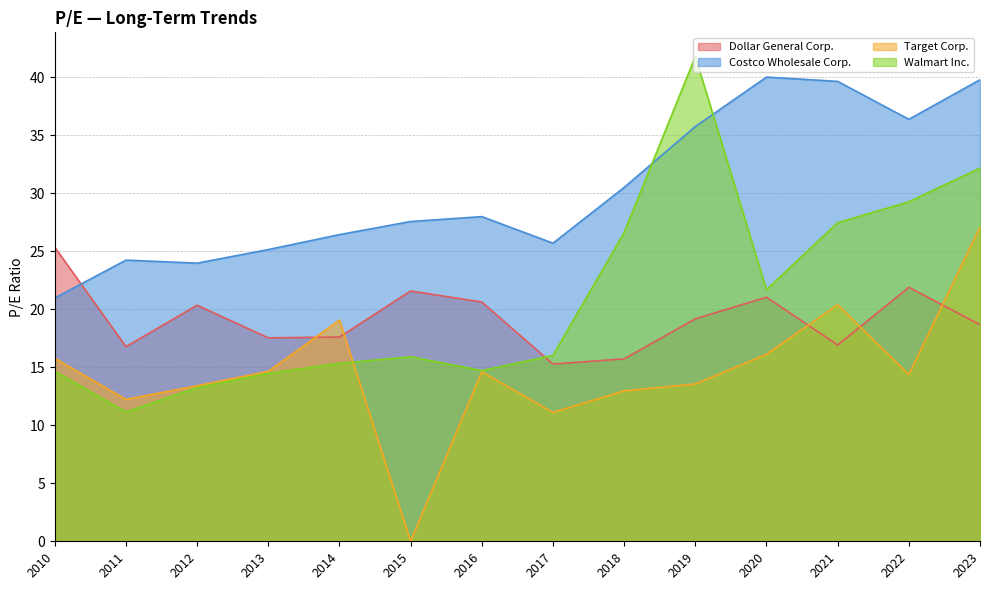

Where do Walmart Inc. and Dollar General Corp. first cross each other?

2016 and 2017